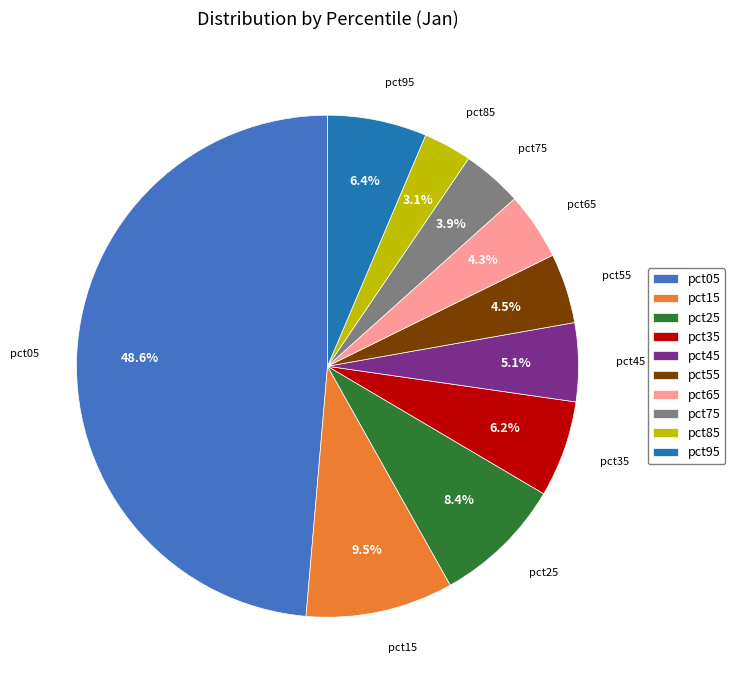

Count the number of slices in the pie.

10